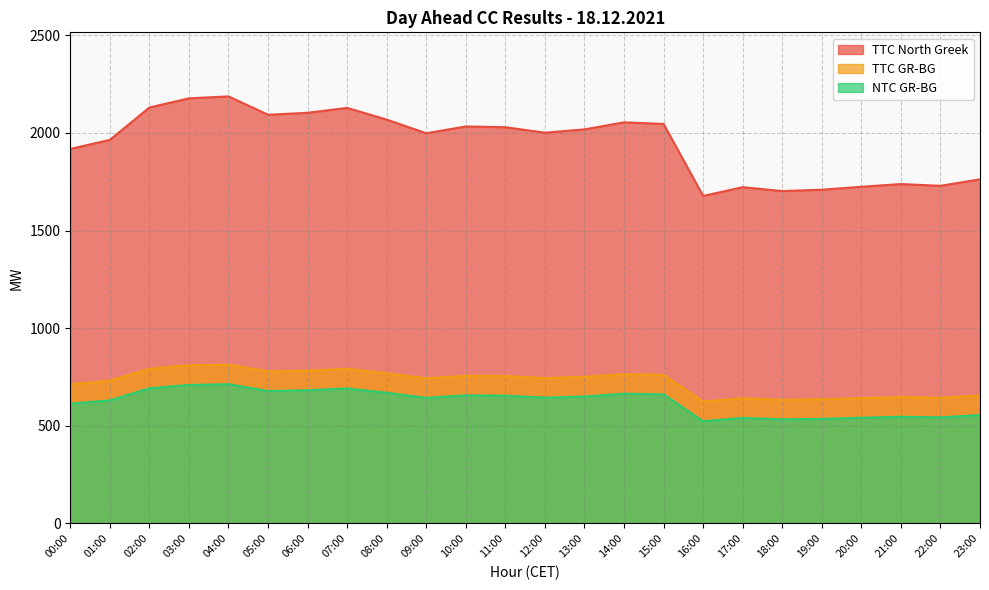

True or false: NTC GR-BG has more than 1 points higher than both neighbors.

True